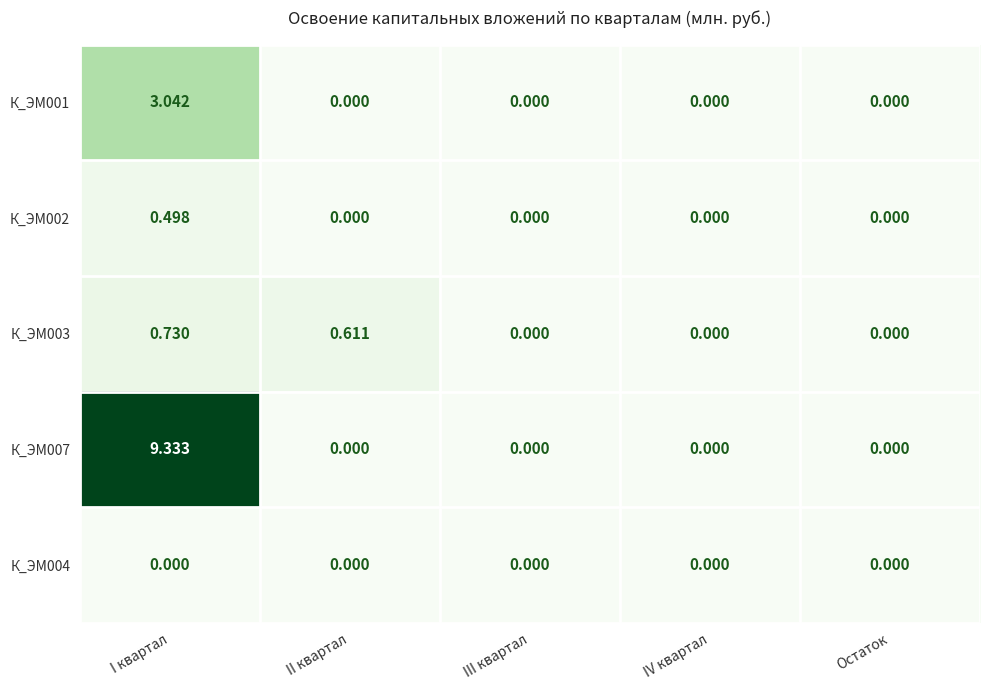

What is the greatest value displayed?

9.3